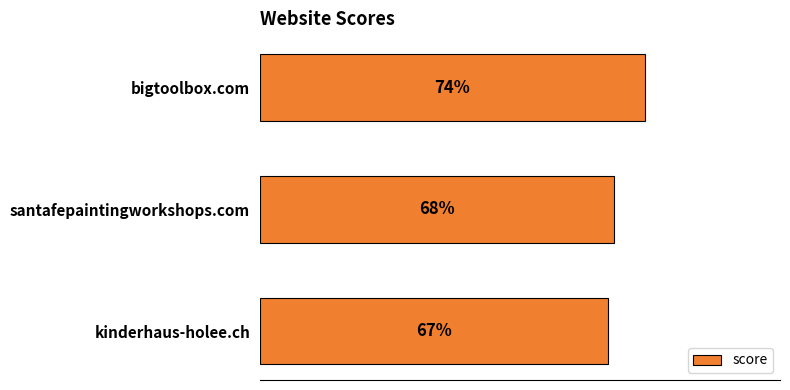

Where is the data nearest to the value 70?

santafepaintingworkshops.com